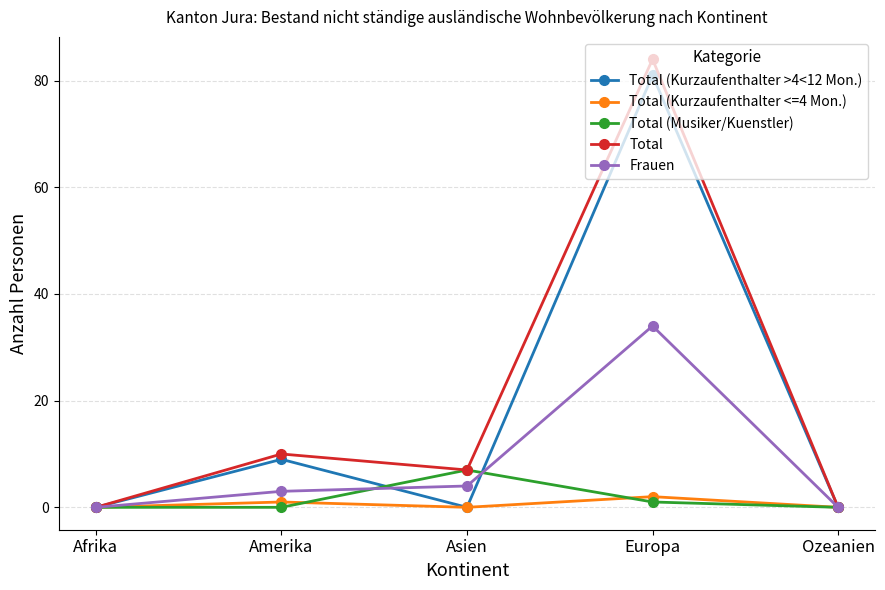

At which category is the sum across all series the highest?

Europa